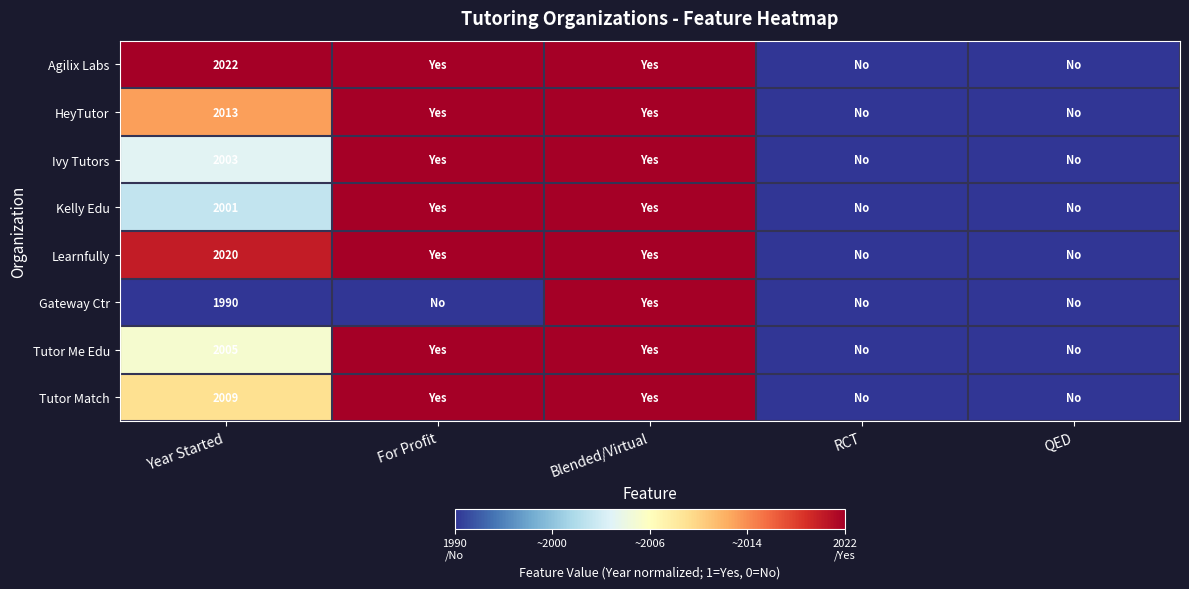

What is the sum of the Agilix Labs values at Blended/Virtual and RCT?

1.0